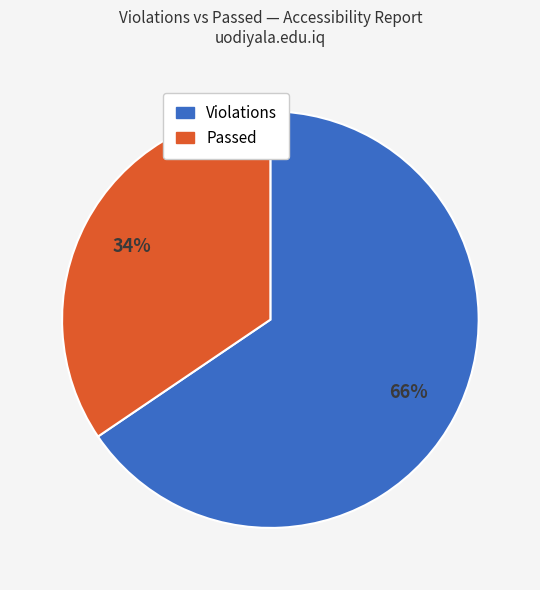

Is there any slice that represents more than half of the pie?

Yes